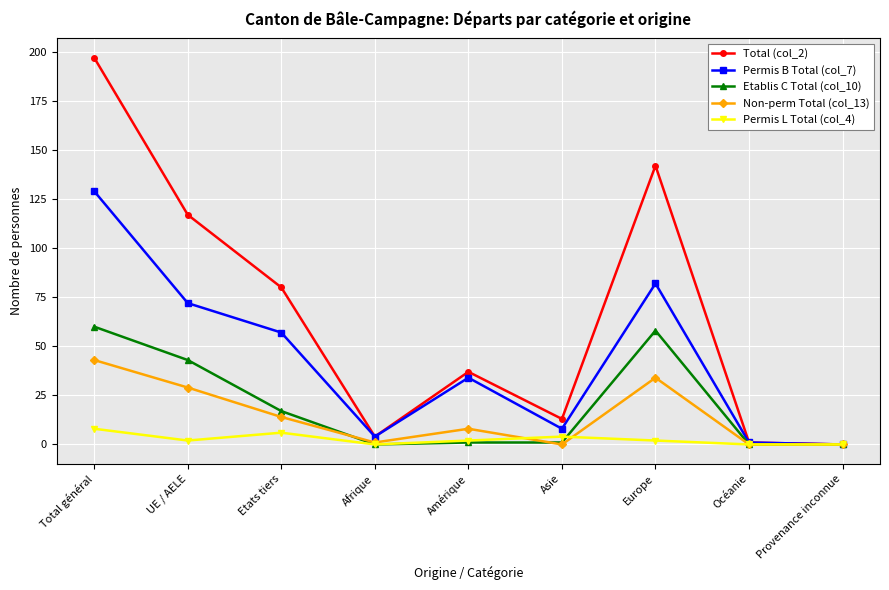

What is the label of the 4th point from the right?

Asie